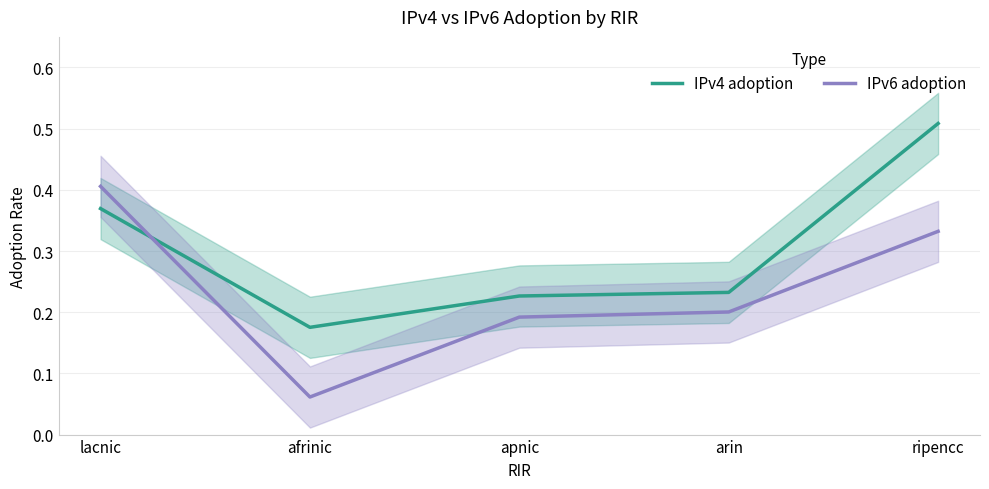

At afrinic, list the series in order from largest to smallest.

IPv4 adoption, IPv6 adoption